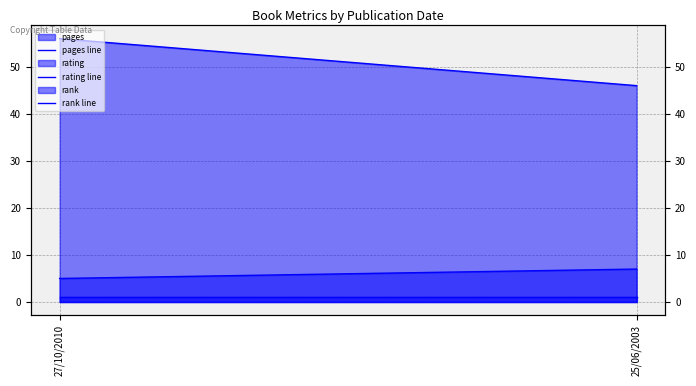

What is the value of the pages line point at the 2nd from the left?

46